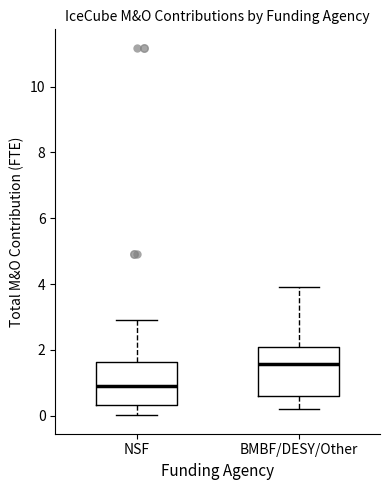

Reading left to right, transcribe this box plot: for each box, give where its median line is, the range the box spans, and where its two whiskers end, as read against the y-axis. The values are not printed on the chart, so give them approximately, as read against the axis.

NSF: median 1.0, box 0.4 to 1.6, whiskers 0.0 to 3.0
BMBF/DESY/Other: median 1.6, box 0.6 to 2.2, whiskers 0.2 to 4.0